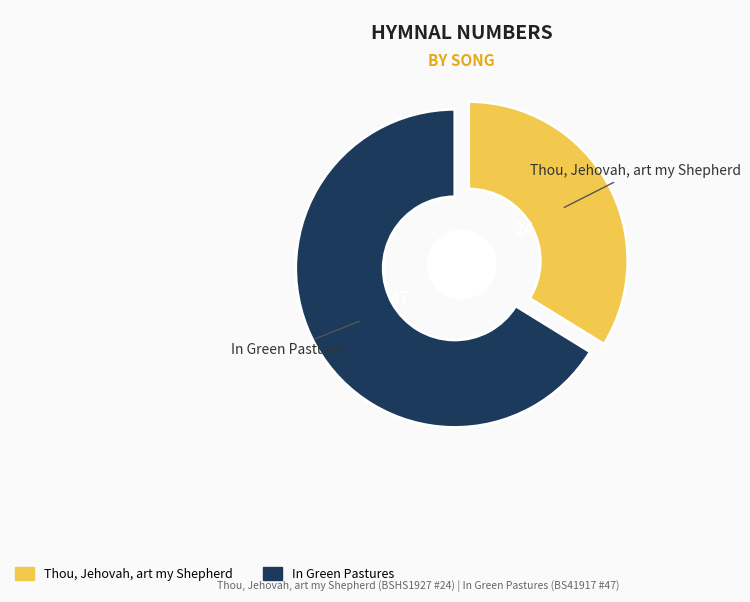

What is the largest slice in the pie chart?

In Green Pastures